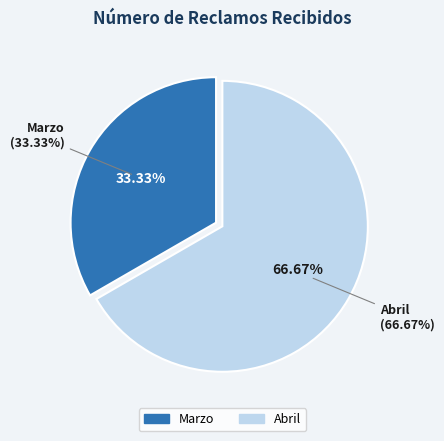

Combined, what portion of the pie is Marzo and Abril?

100.0%